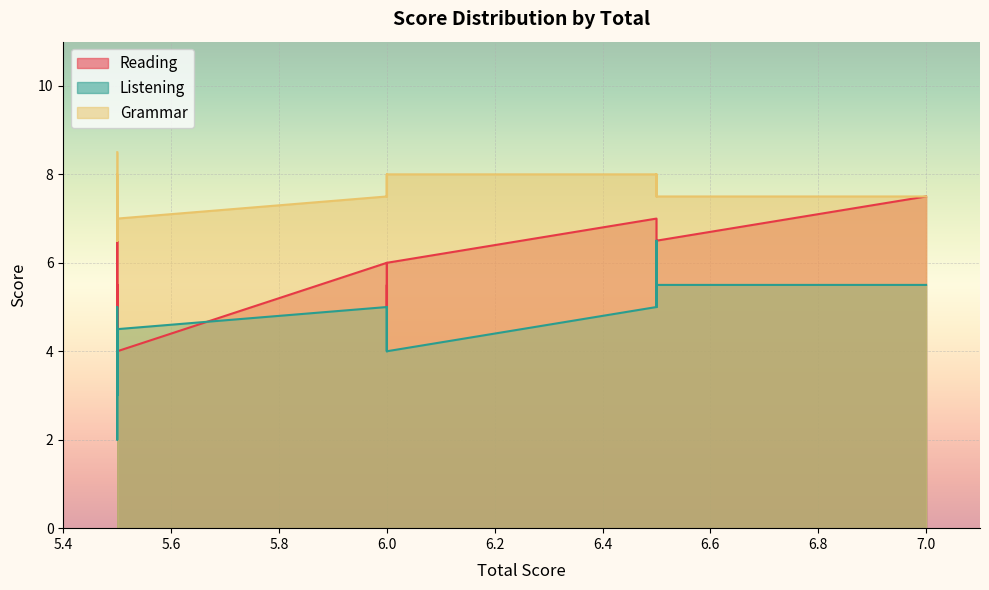

Which series changed the most between 6.5 and 5.5?

Listening